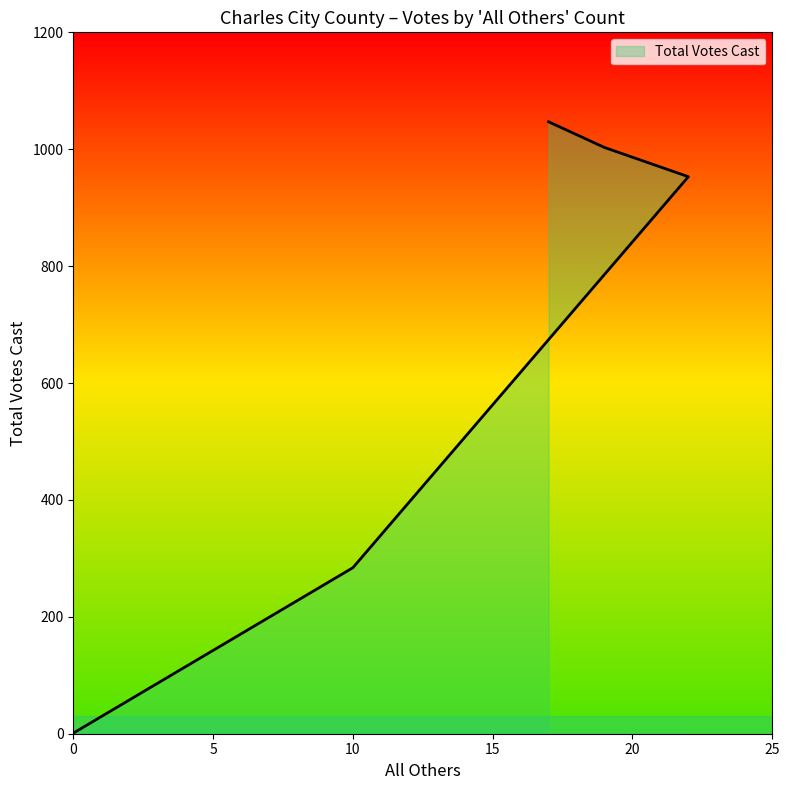

How many data points does each series have?

5